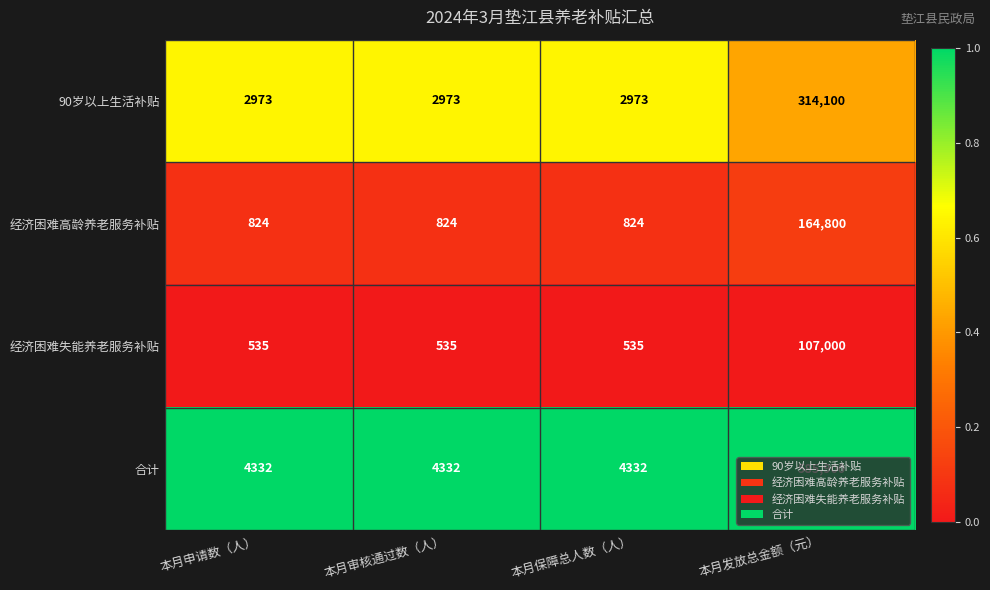

At which category is the sum across all series the highest?

本月发放总金额（元）